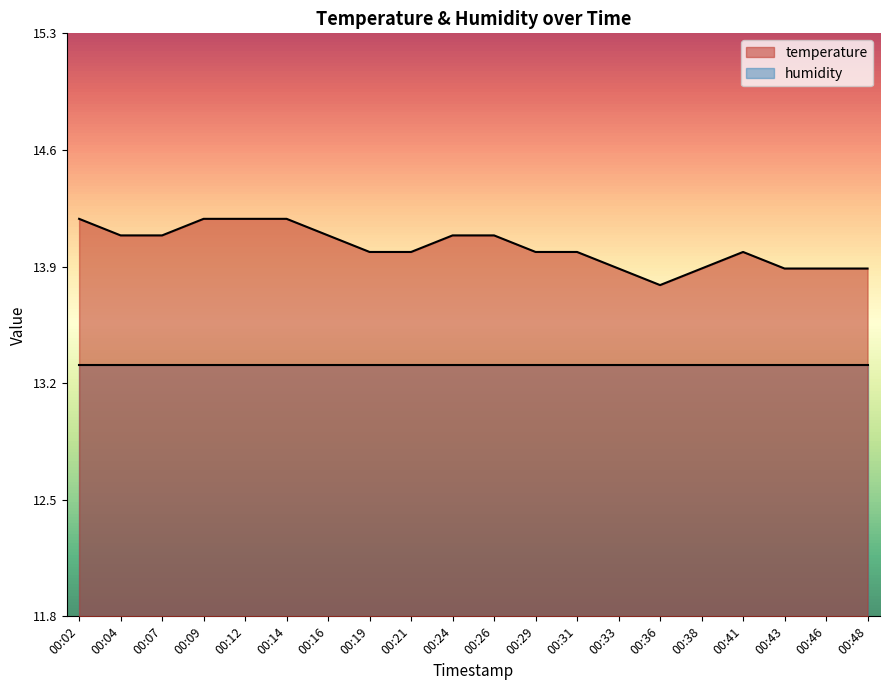

The value at 00:21 is 23.6. True or false?

False